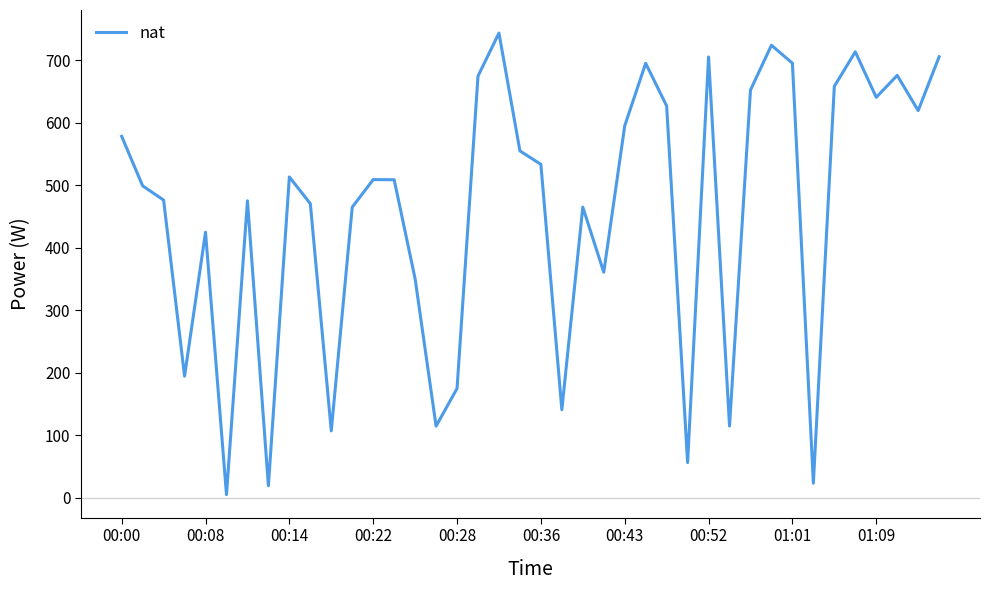

What is the greatest value displayed?

743.3